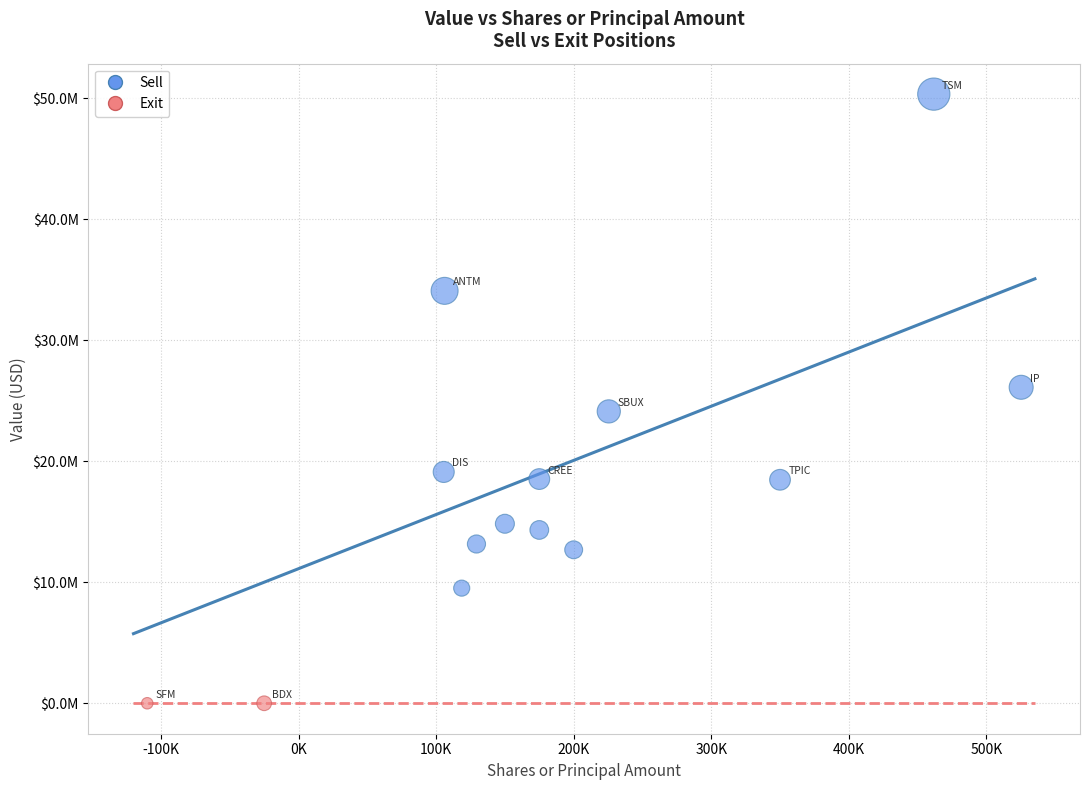

What are all the series names shown in the legend?

Sell, Exit